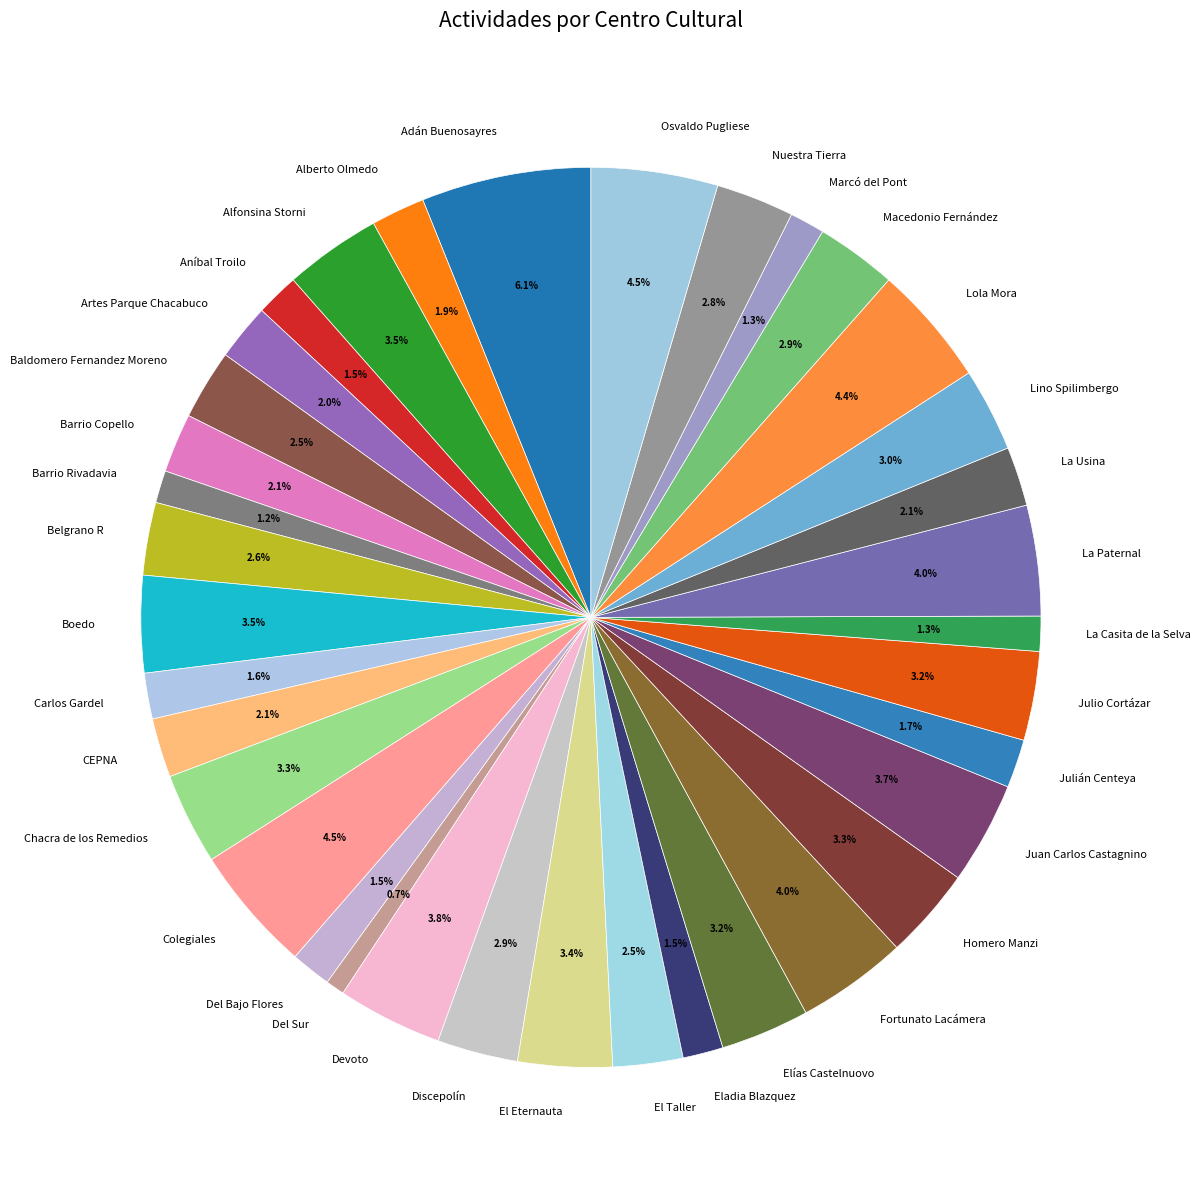

Does Discepolín represent more than half of the total?

No